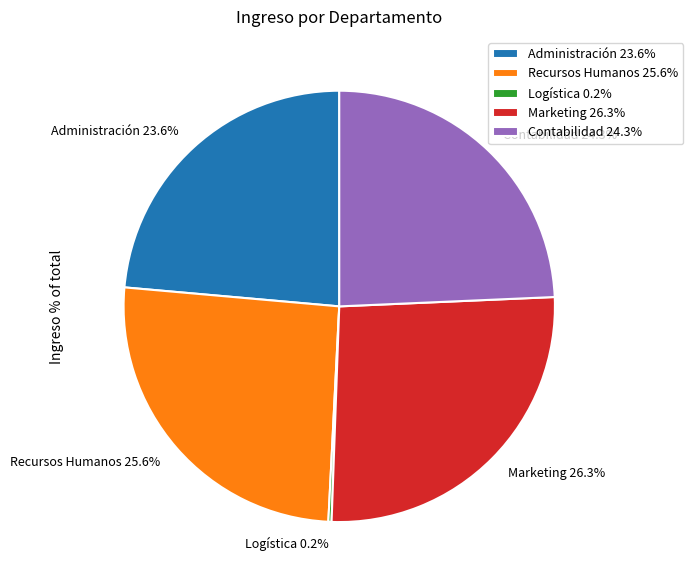

Between Contabilidad 24.3% and Recursos Humanos 25.6%, which is larger?

Recursos Humanos 25.6%